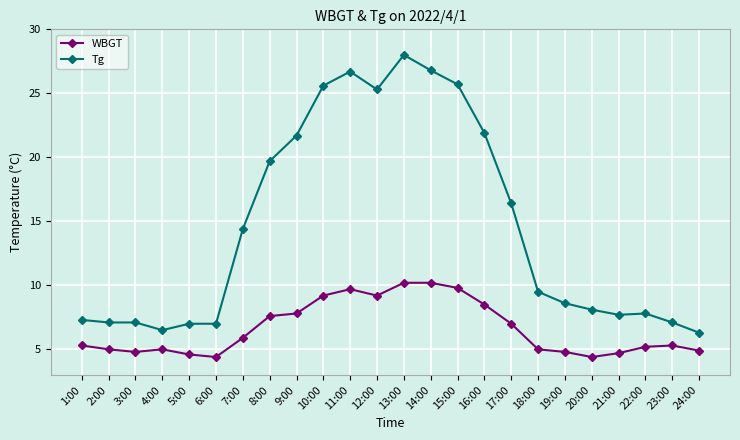

List the series in order of their overall mean, highest first.

Tg, WBGT